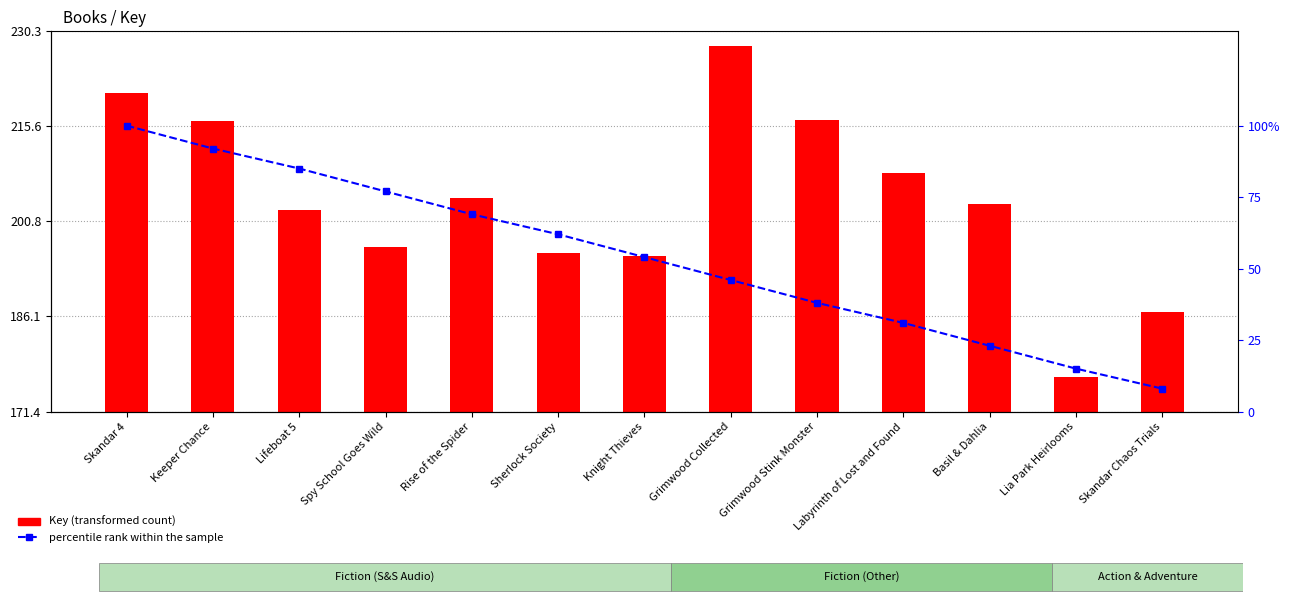

How many categories are shown in the chart?

13